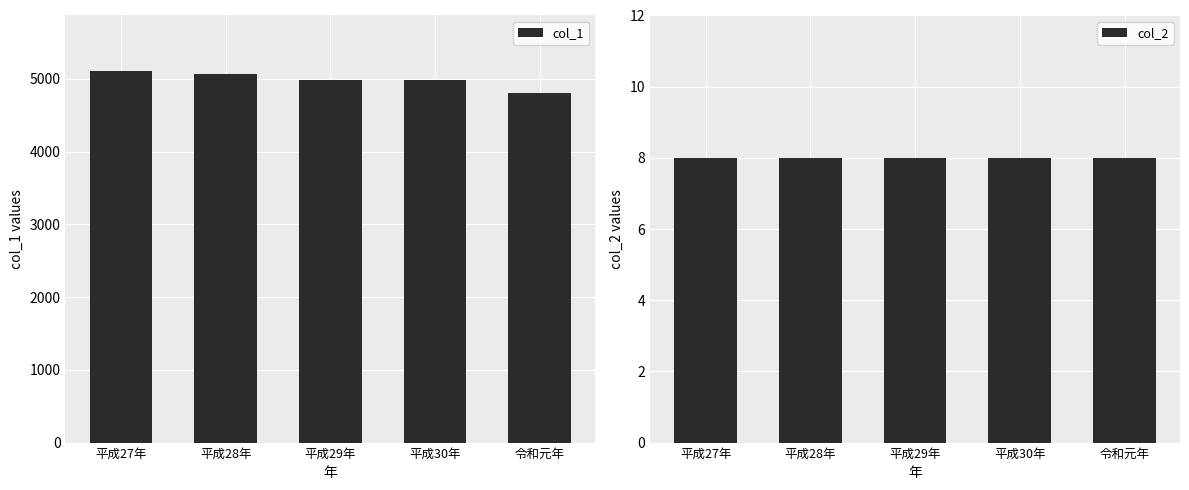

What is the sum of the col_1 values at 平成29年 and 平成30年?

9967